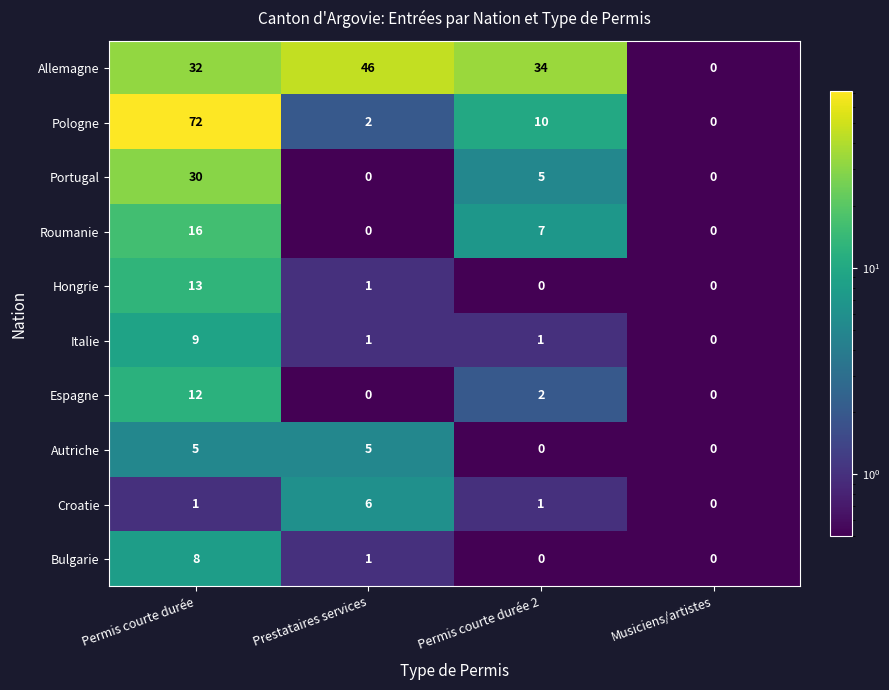

Count the Roumanie values in the range 0 to 16.

4